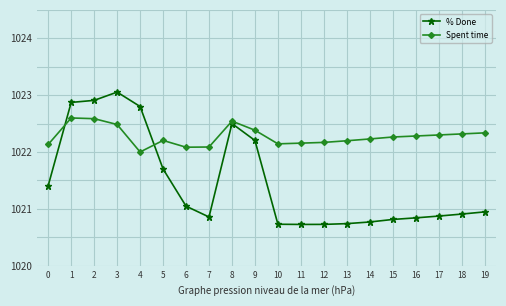

What is the spread (max minus min) of values at 6?

1.0